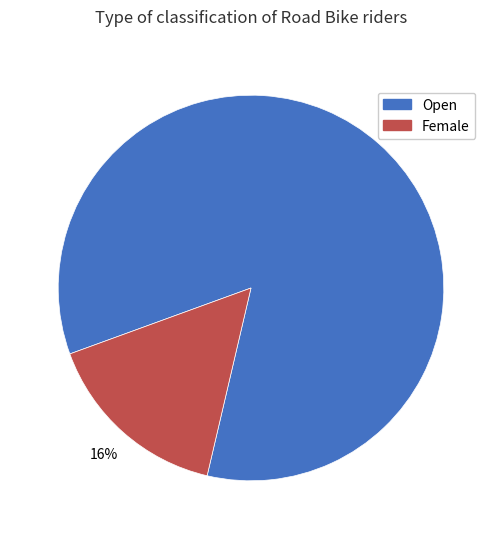

Between Open and Female, which is larger?

Open